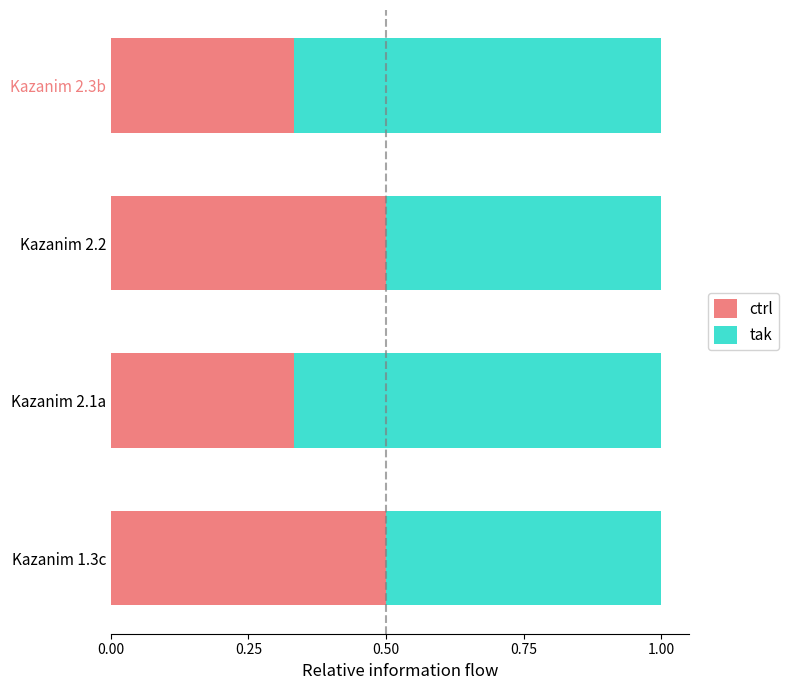

The ctrl series shows 0.5 at Kazanim 2.2. True or false?

True